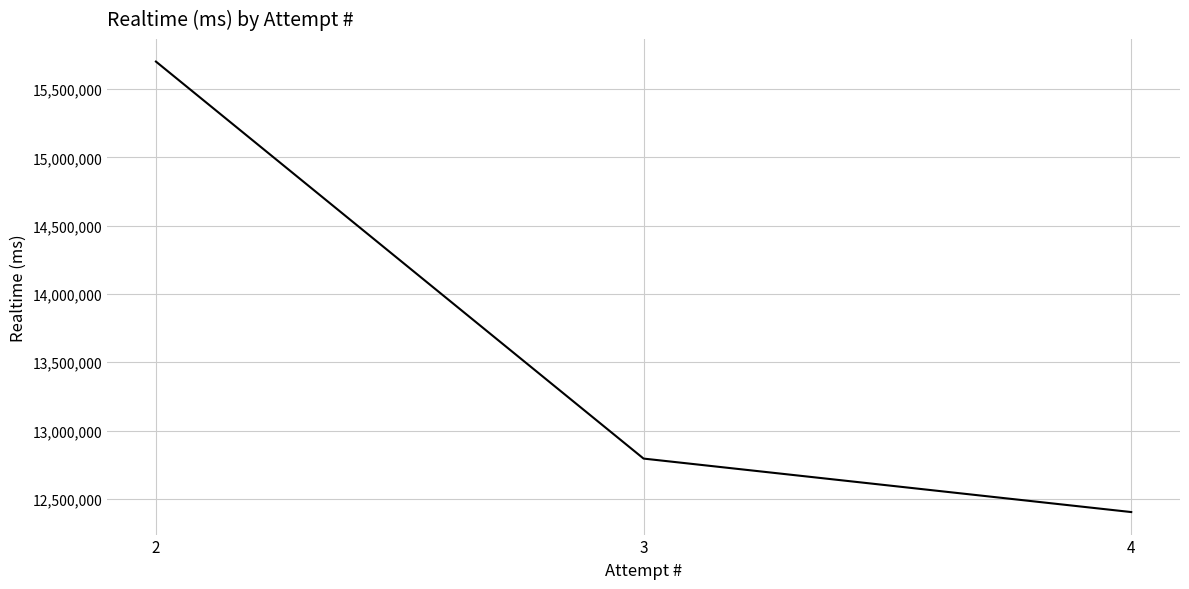

Rank the categories by value from lowest to highest.

4, 3, 2